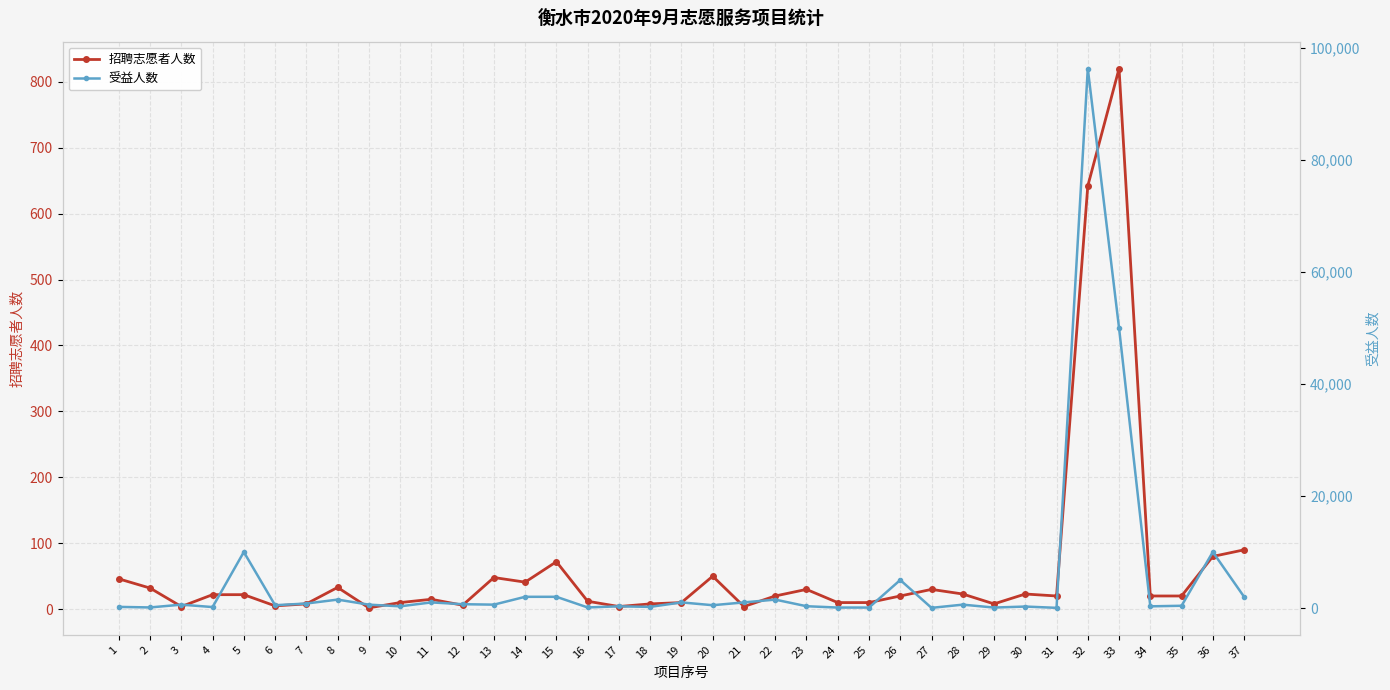

Which category has the lowest value in the 招聘志愿者人数 series?

9